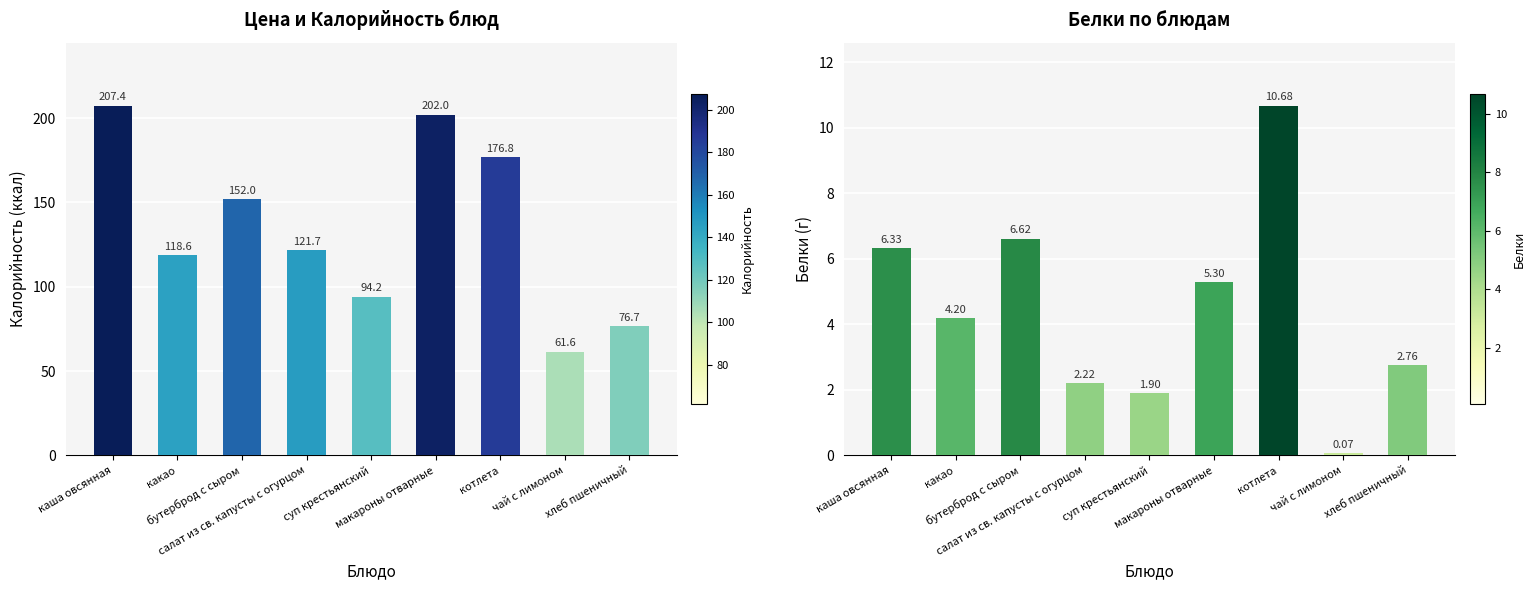

How many series are shown in this chart?

2